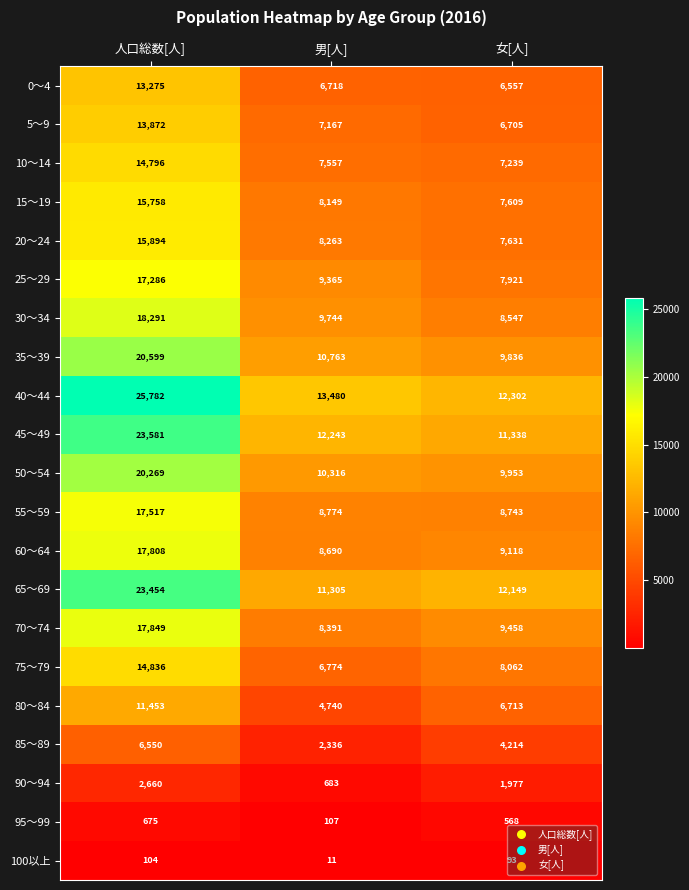

Rank the series at 男[人] from lowest to highest value.

100以上, 95～99, 90～94, 85～89, 80～84, 0～4, 75～79, 5～9, 10～14, 15～19, 20～24, 70～74, 60～64, 55～59, 25～29, 30～34, 50～54, 35～39, 65～69, 45～49, 40～44